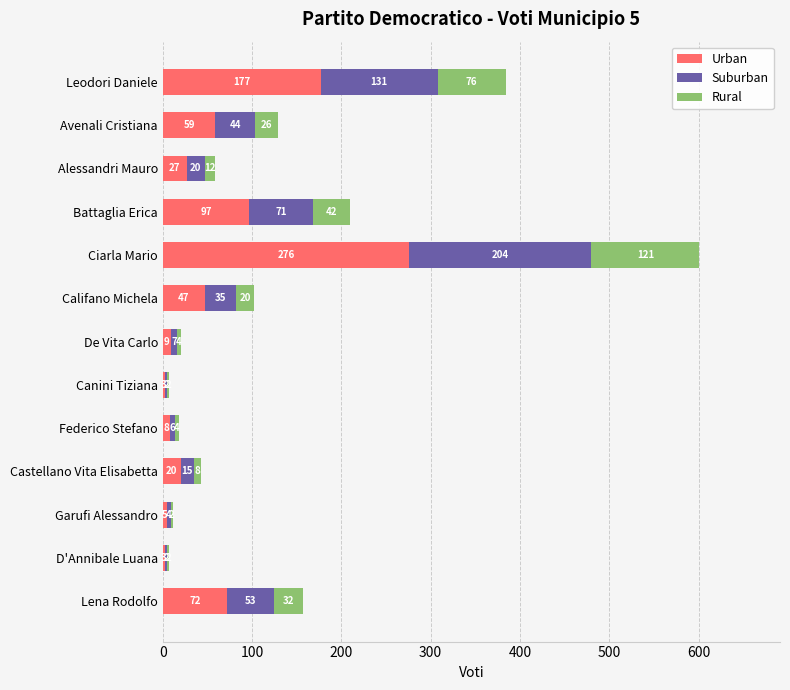

How many data points does each series have?

13